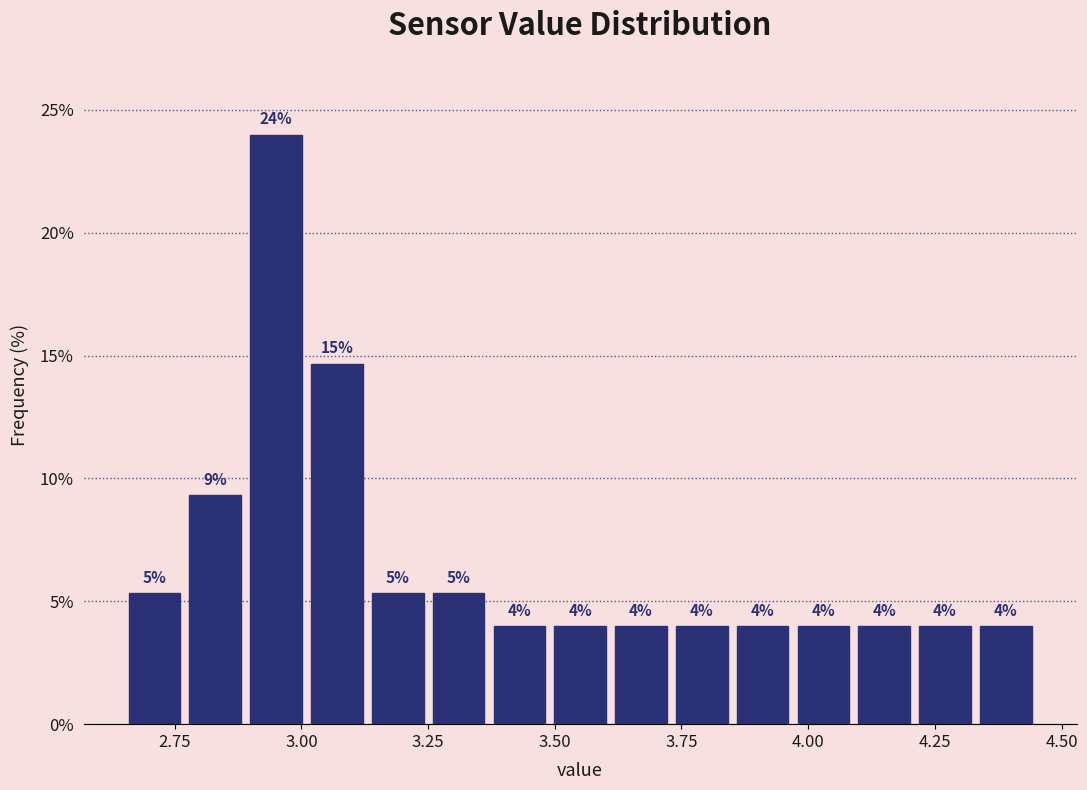

Read against the x-axis, roughly where is the centre of the tallest bar?

2.95